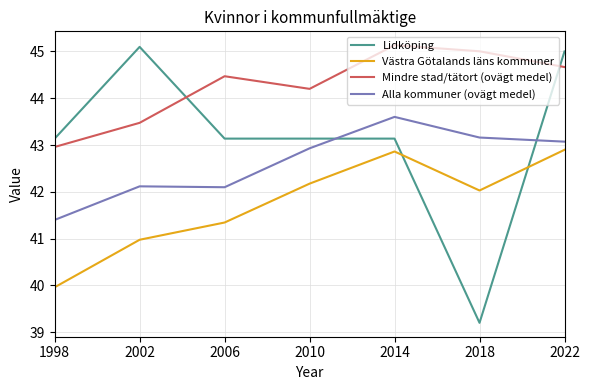

Where is Västra Götalands läns kommuner nearest to the value 41?

2002